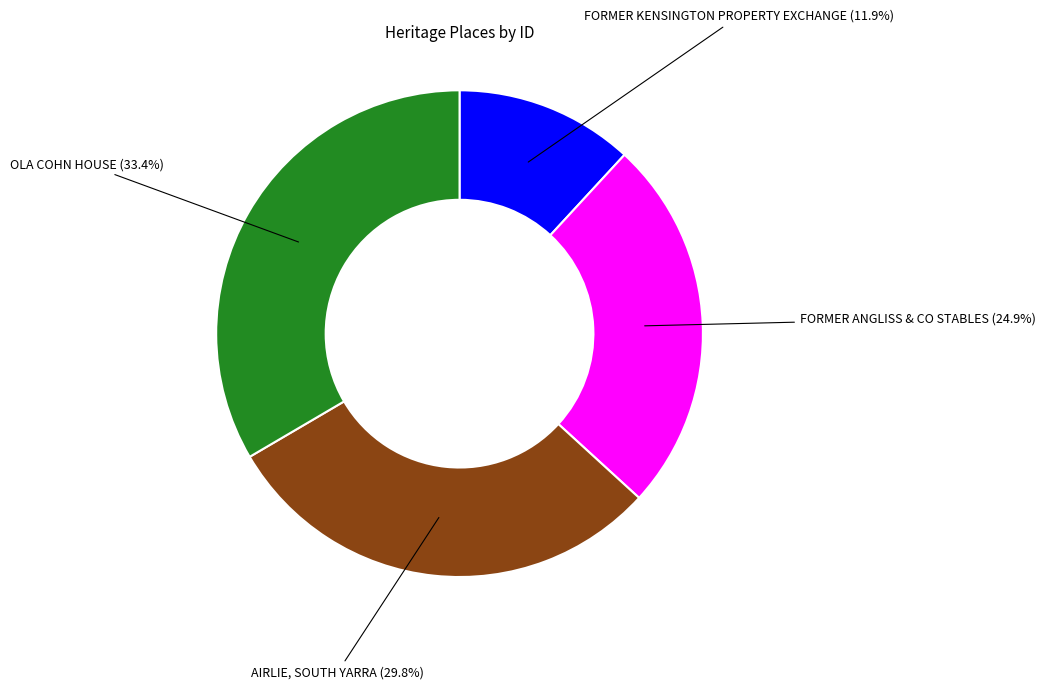

Does any single category account for the majority?

No